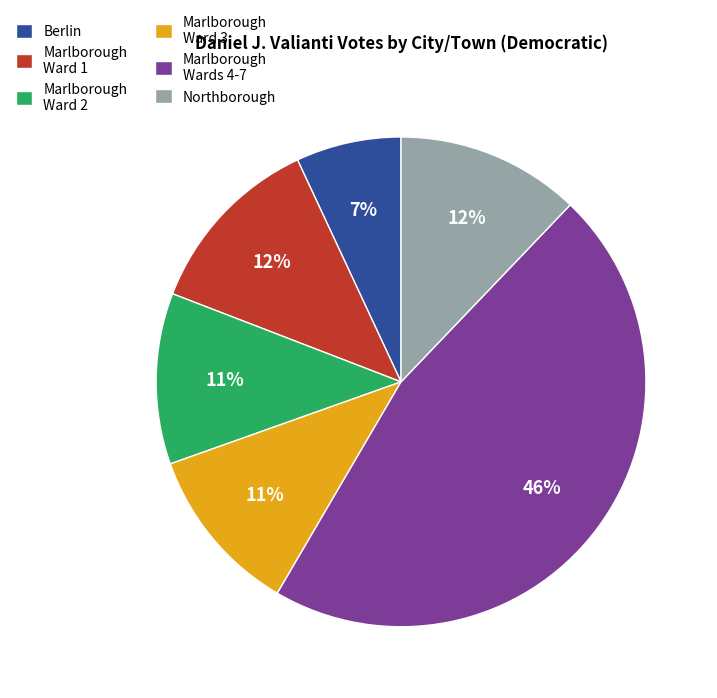

What is the largest slice in the pie chart?

Marlborough Wards 4-7